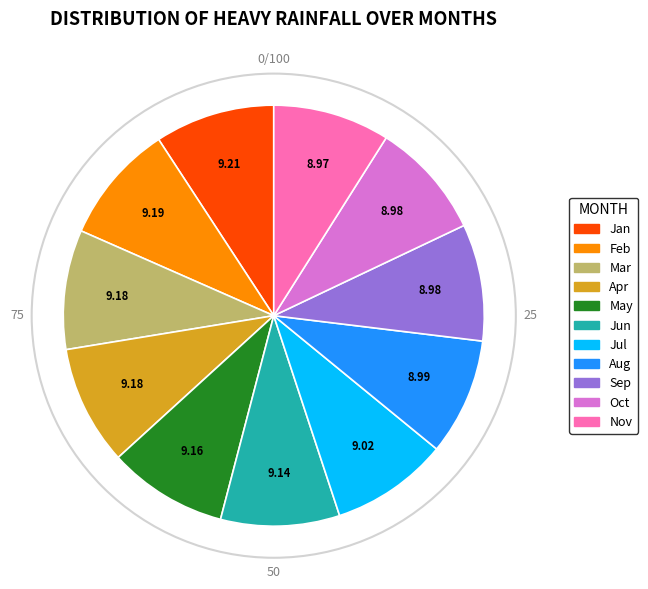

How many segments does this pie chart have?

11